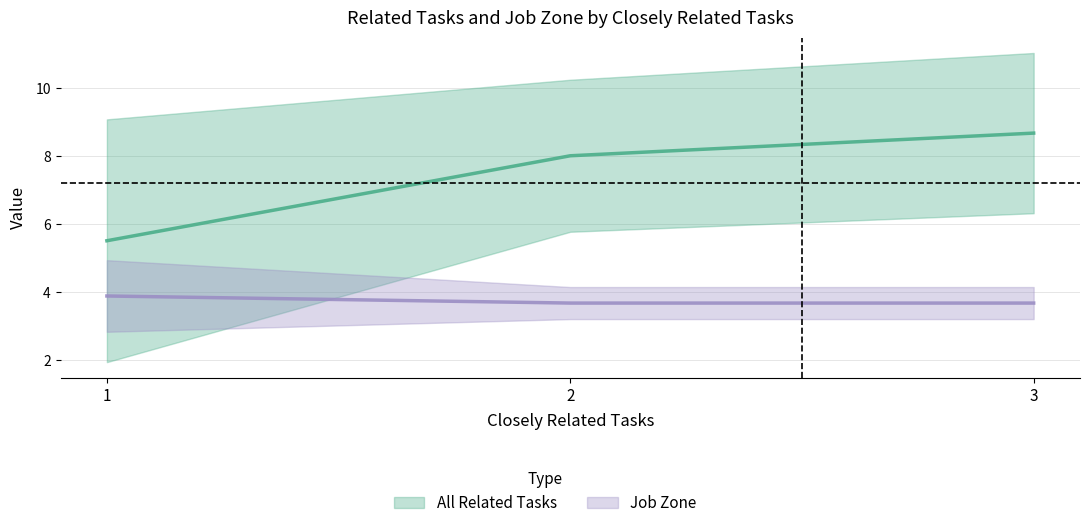

At which category does All Related Tasks reach its first local valley?

1